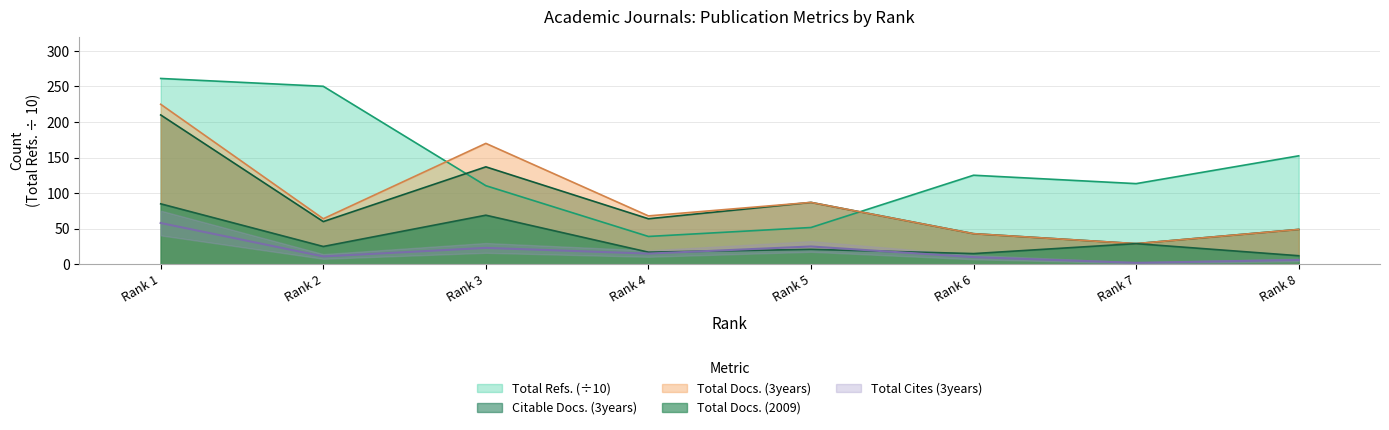

The Total Docs. (3years) series shows 23.4 at Rank 8. True or false?

False